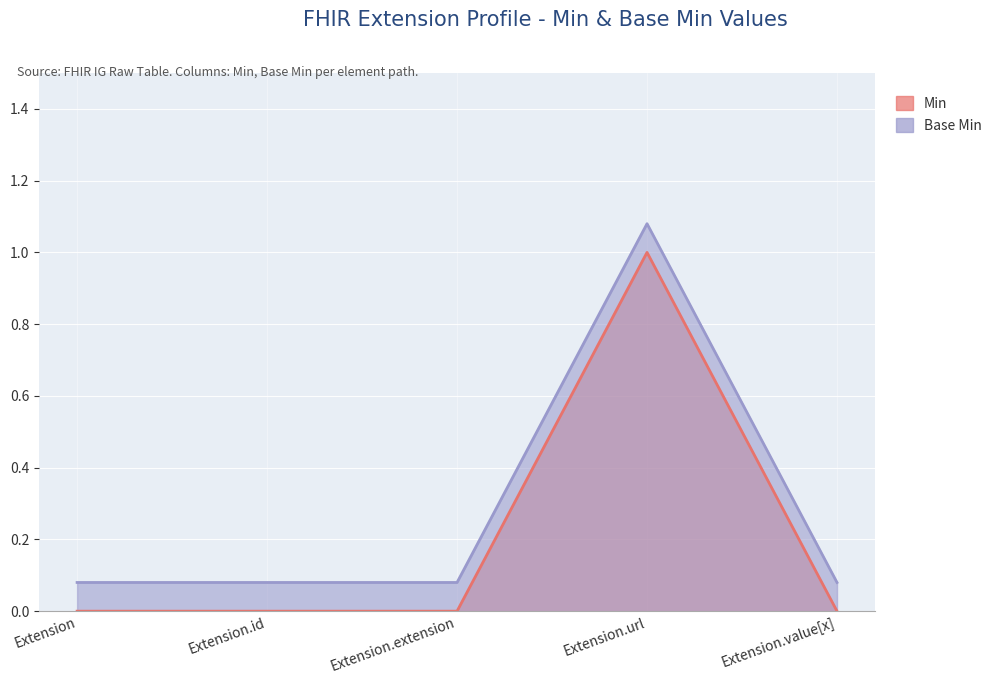

Rank the categories by Min value from lowest to highest.

Extension, Extension.id, Extension.extension, Extension.value[x], Extension.url